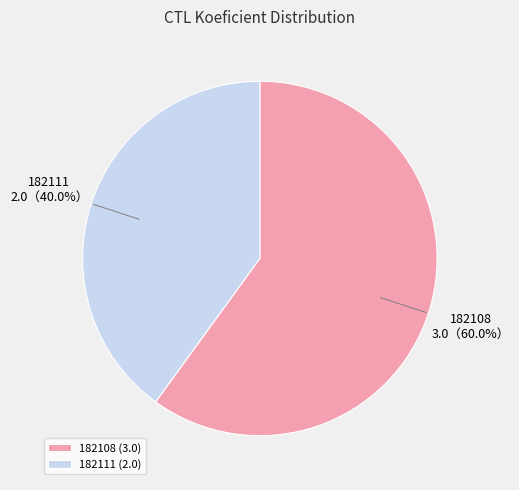

Which category accounts for the majority?

182108